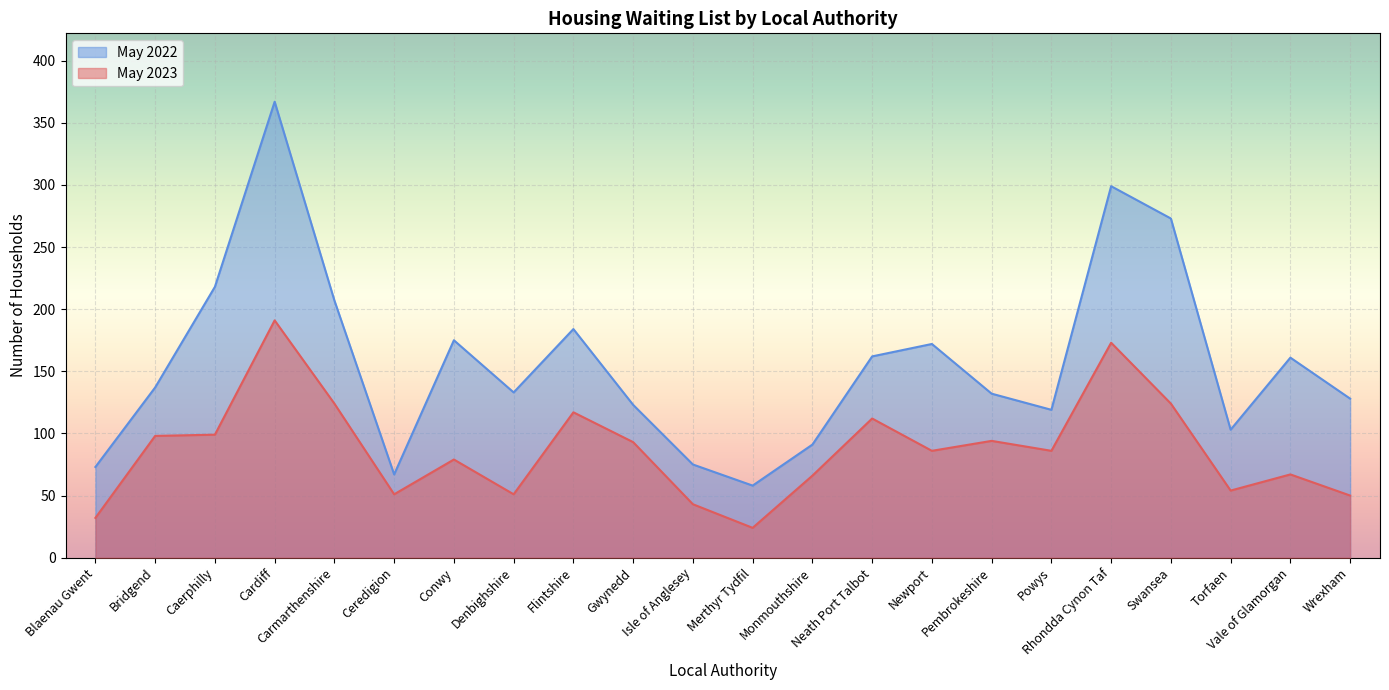

True or false: May 2022 and May 2023 intersect in this chart.

False